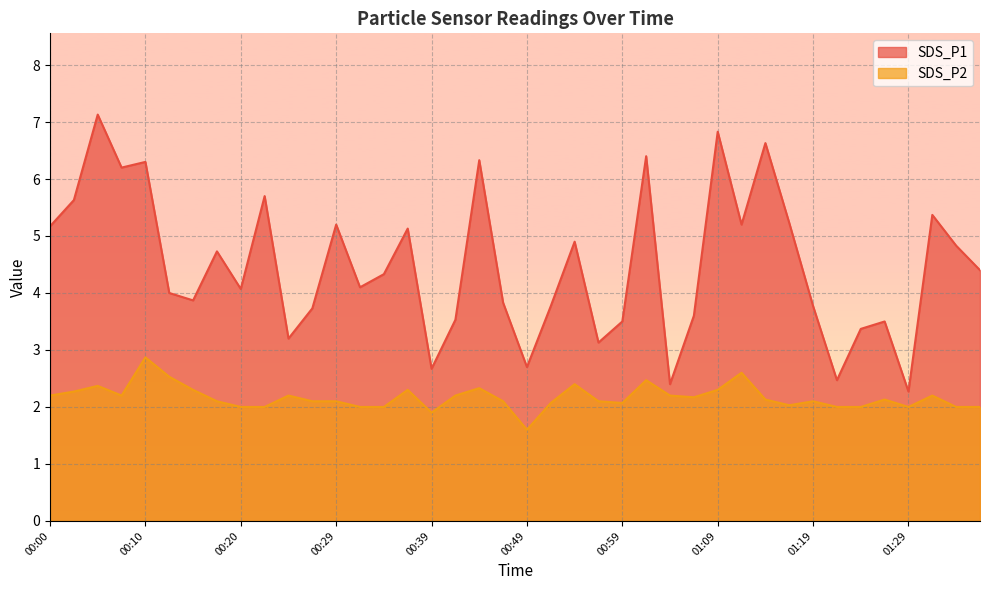

Rank the series by their maximum value, from highest to lowest.

SDS_P1, SDS_P2